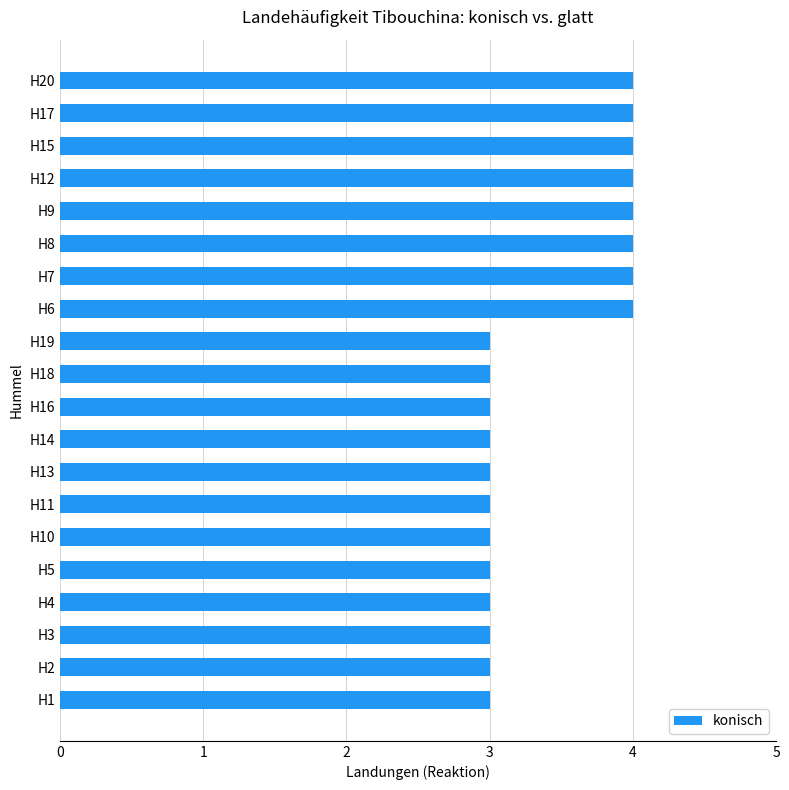

Reading bottom to top, what are all the values shown in this chart?

H1=3	H2=3	H3=3	H4=3	H5=3	H10=3	H11=3	H13=3	H14=3	H16=3	H18=3	H19=3	H6=4	H7=4	H8=4	H9=4	H12=4	H15=4	H17=4	H20=4